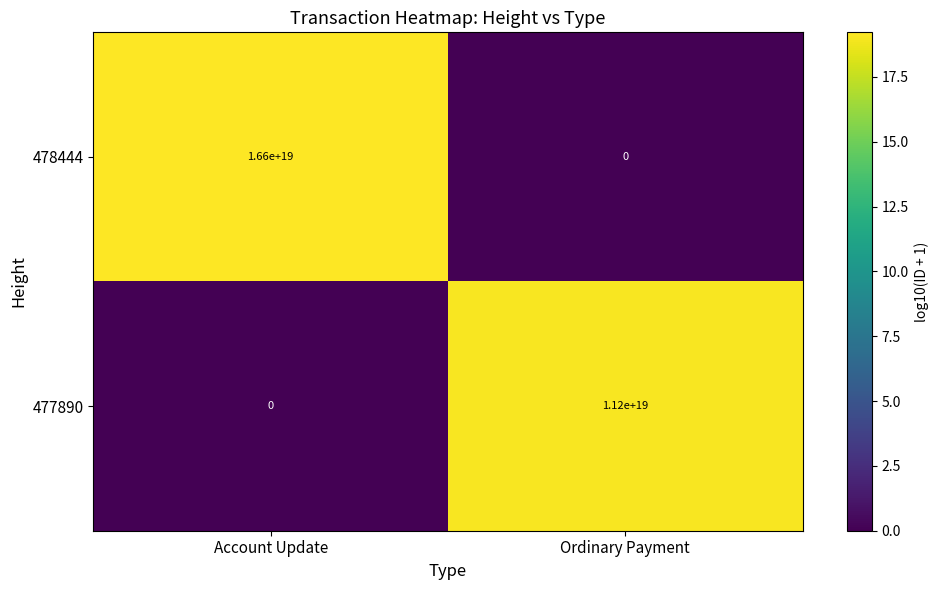

Rank the series by their maximum value, from lowest to highest.

477890, 478444